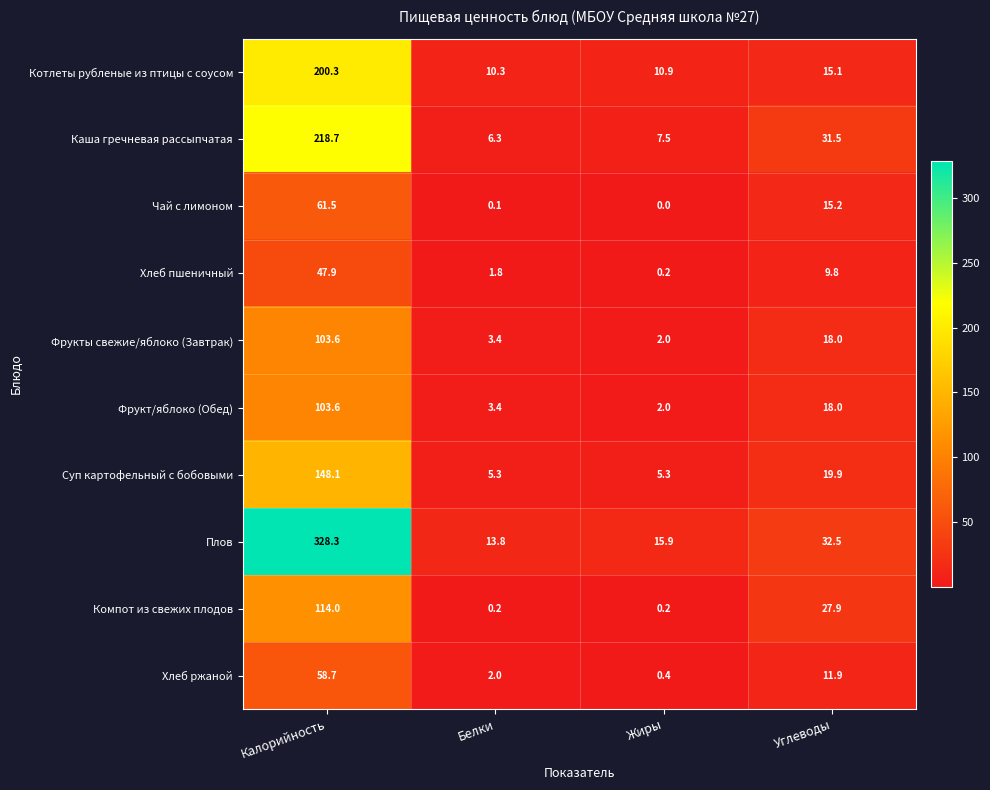

Which series has the largest range (max minus min)?

Плов